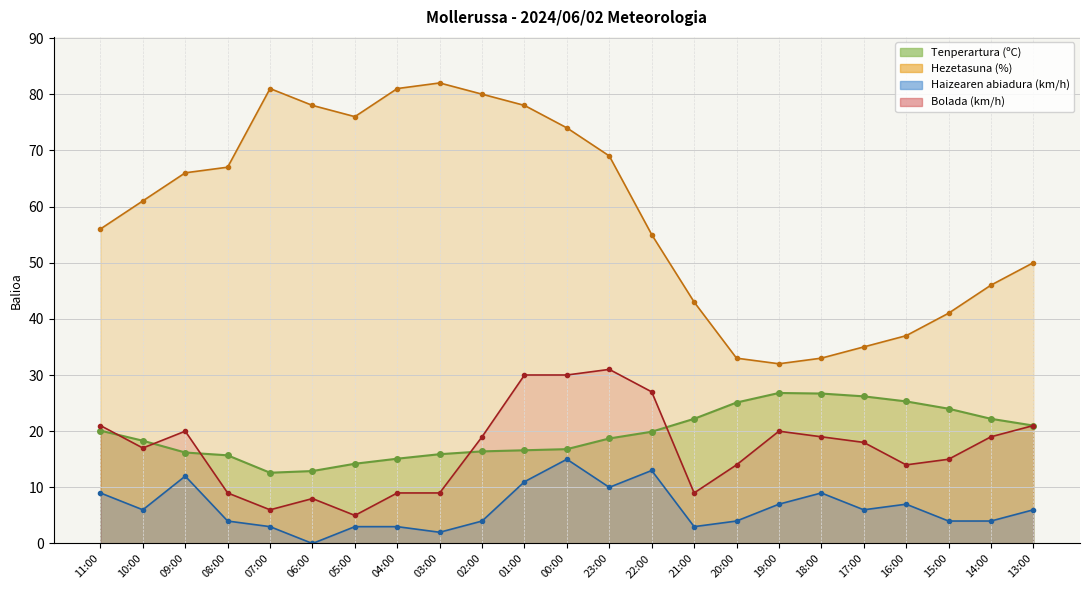

True or false: Tenperartura (ºC) and Haizearen abiadura (km/h) cross at least once.

False